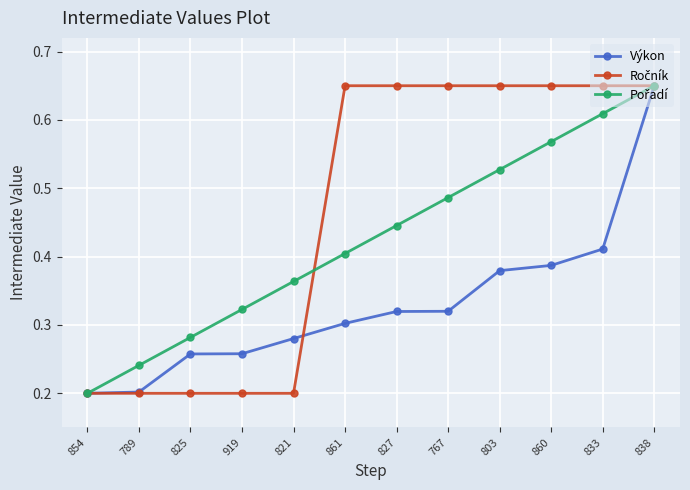

The Výkon series shows 0.1 at 861. True or false?

False